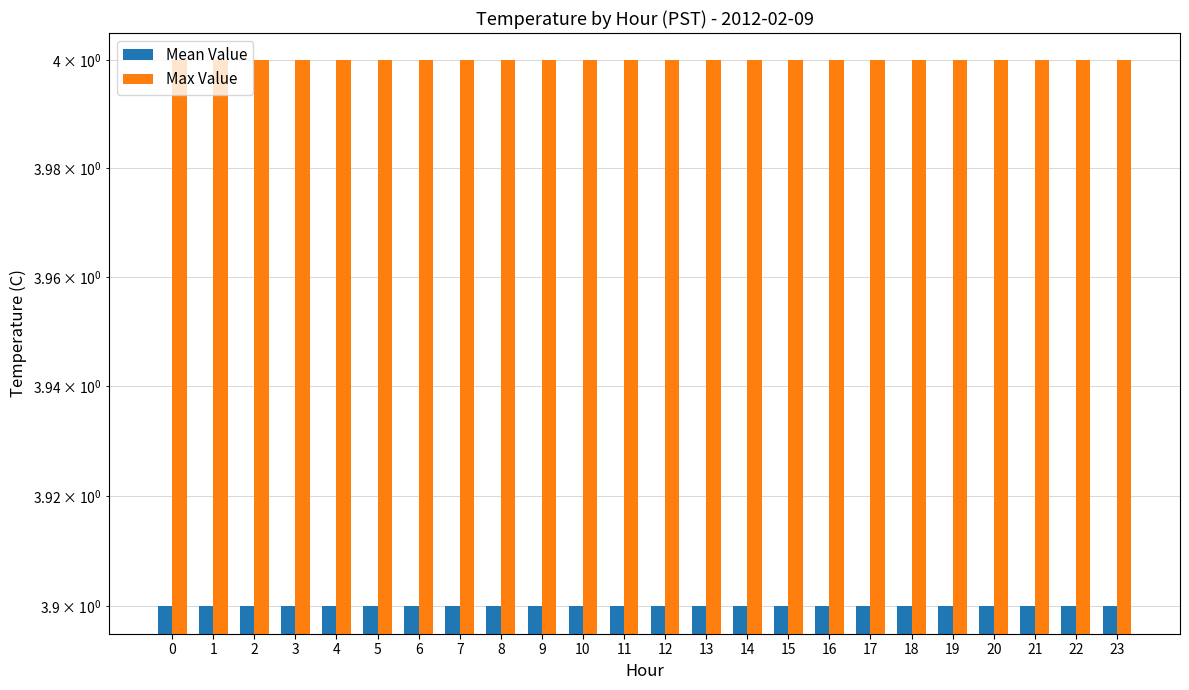

What is the value of the Max Value bar at the 15th from the left?

4.0